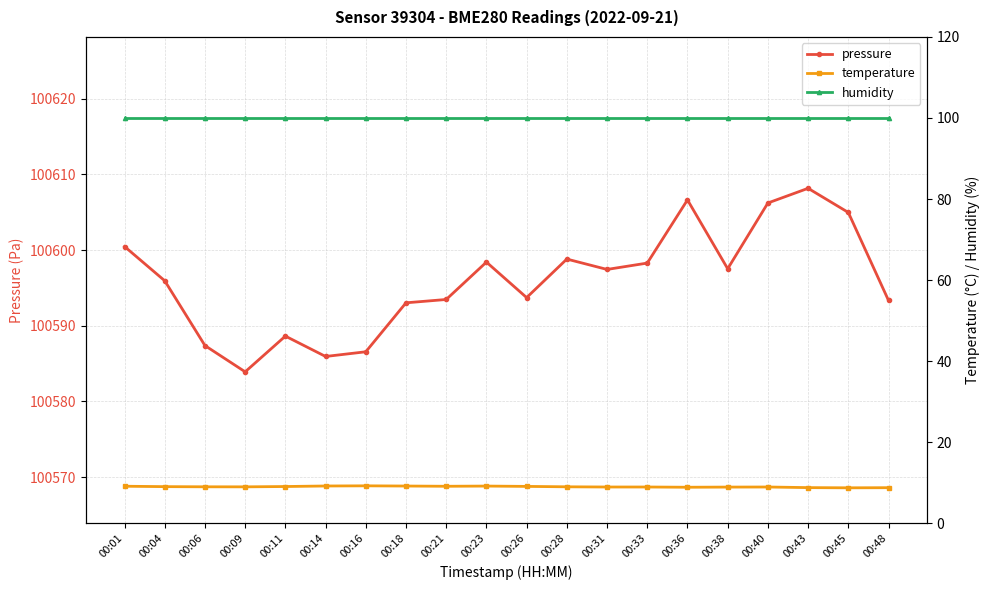

At which category does temperature reach its first local valley?

00:09